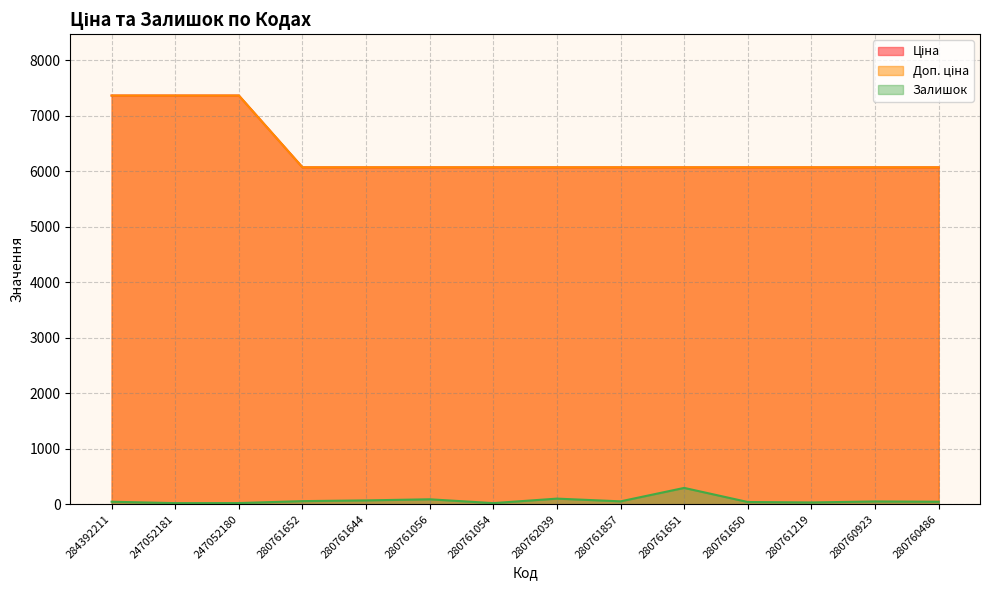

The value of Доп. ціна at 247052181 is 7360.2. True or false?

True